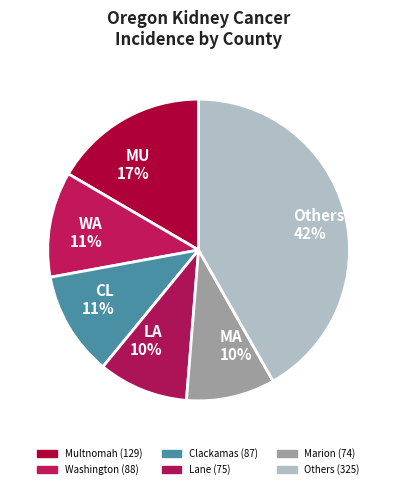

Is CL 11% the majority of the pie?

No